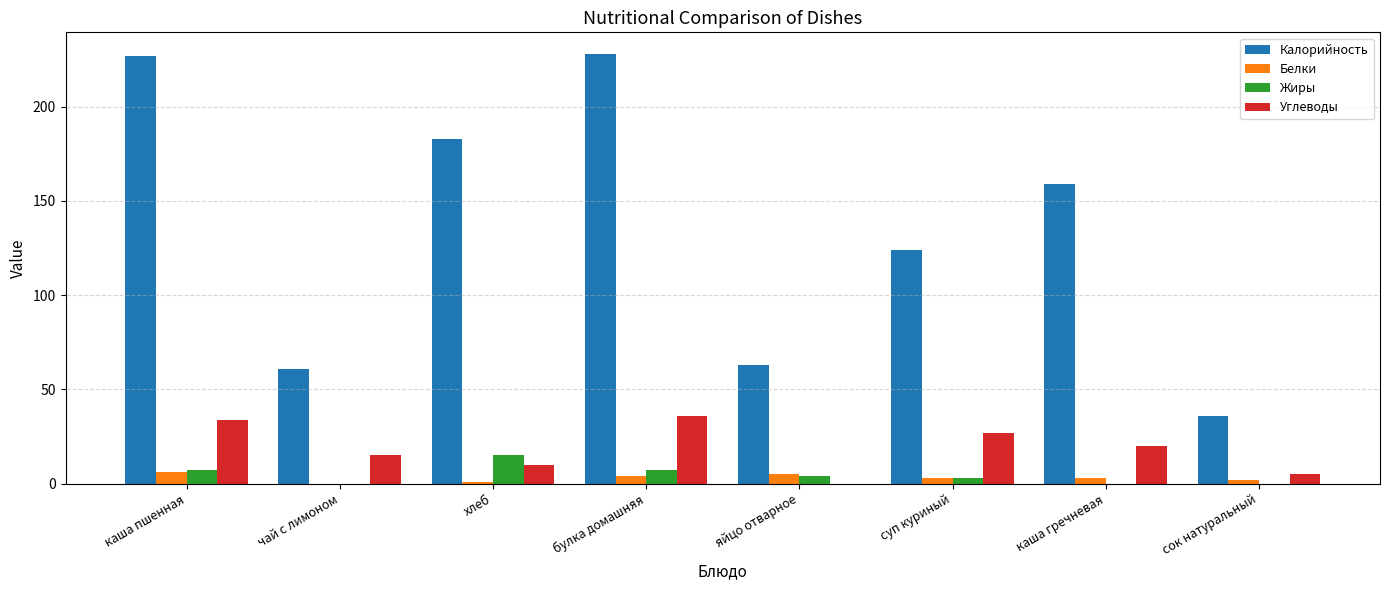

Reading left to right, list all the values displayed in this chart.

Калорийность: каша пшенная=227	чай с лимоном=61	хлеб=183	булка домашняя=228	яйцо отварное=63	суп куриный=124	каша гречневая=159	сок натуральный=36
Белки: каша пшенная=6	чай с лимоном=0	хлеб=1	булка домашняя=4	яйцо отварное=5	суп куриный=3	каша гречневая=3	сок натуральный=2
Жиры: каша пшенная=7	чай с лимоном=0	хлеб=15	булка домашняя=7	яйцо отварное=4	суп куриный=3	каша гречневая=0	сок натуральный=0
Углеводы: каша пшенная=34	чай с лимоном=15	хлеб=10	булка домашняя=36	яйцо отварное=0	суп куриный=27	каша гречневая=20	сок натуральный=5